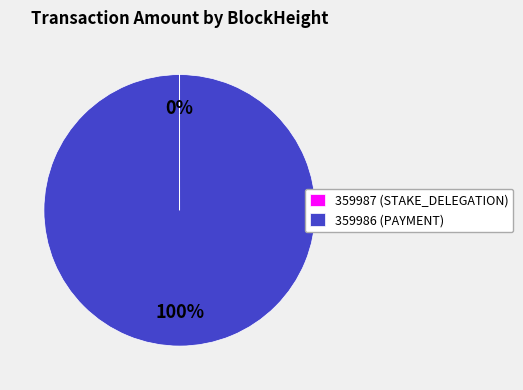

Which category has the biggest portion of the pie?

359986 (PAYMENT)